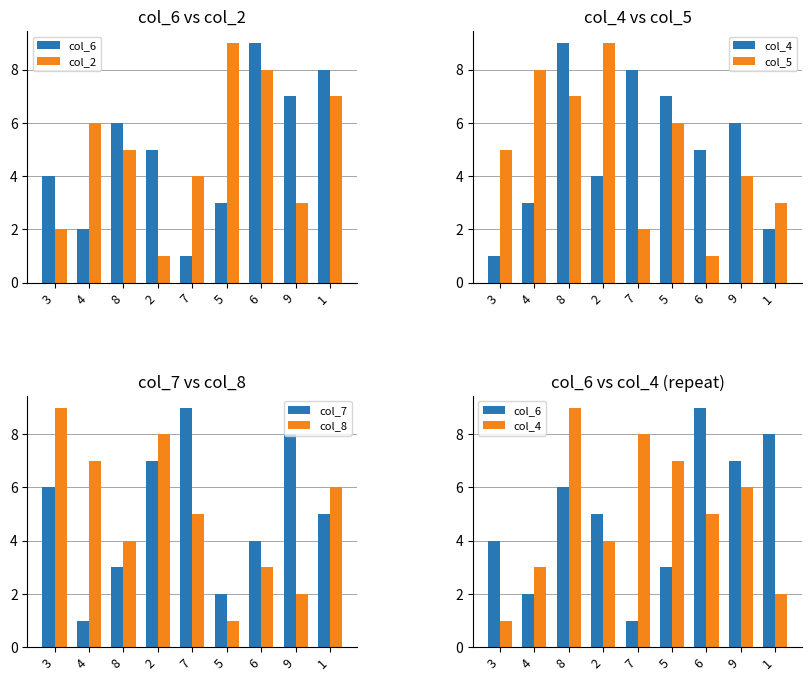

What are all the series names shown in the legend?

col_6, col_2, col_4, col_5, col_7, col_8